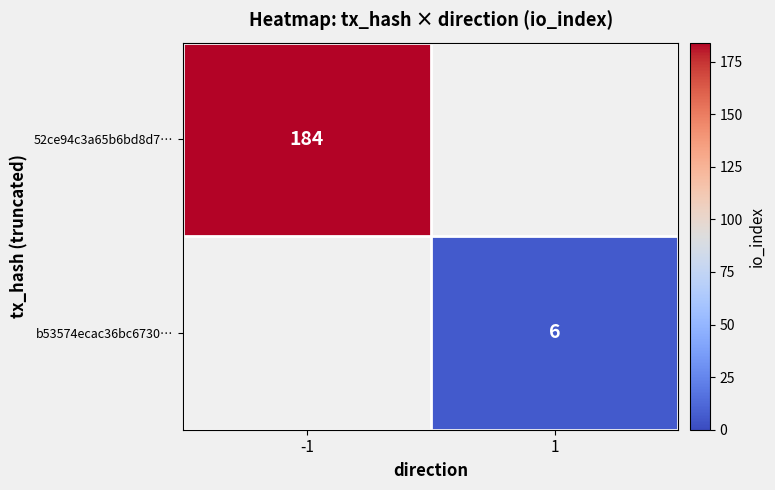

The value of b53574ecac36bc6730… at 1 is 6. True or false?

True